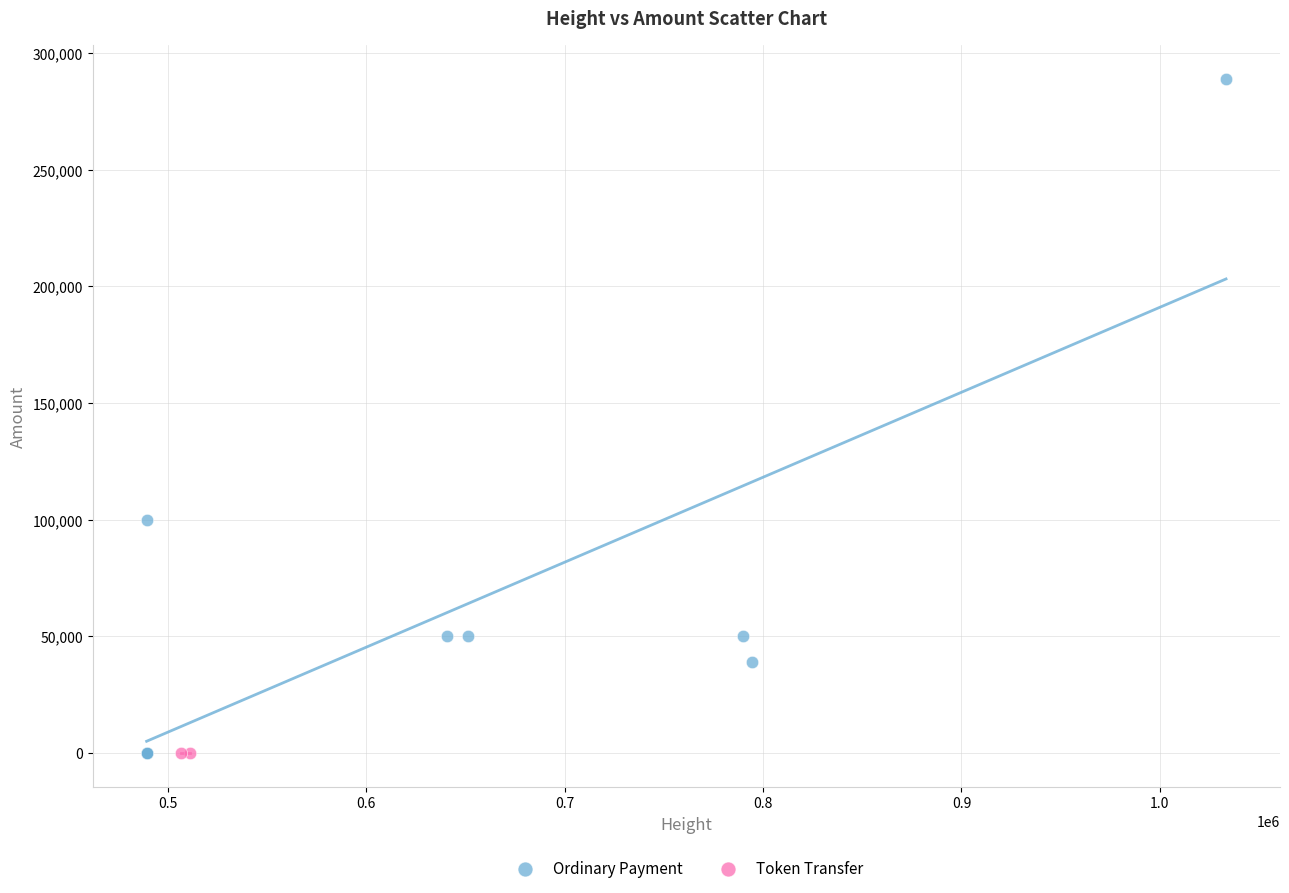

What are all the series names shown in the legend?

Ordinary Payment, Token Transfer